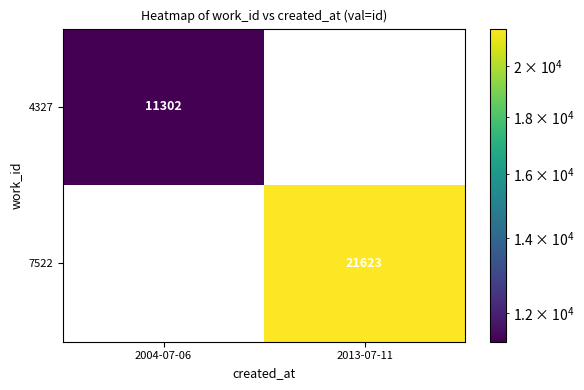

True or false: 7522 has a value of 21623 at 2013-07-11.

True